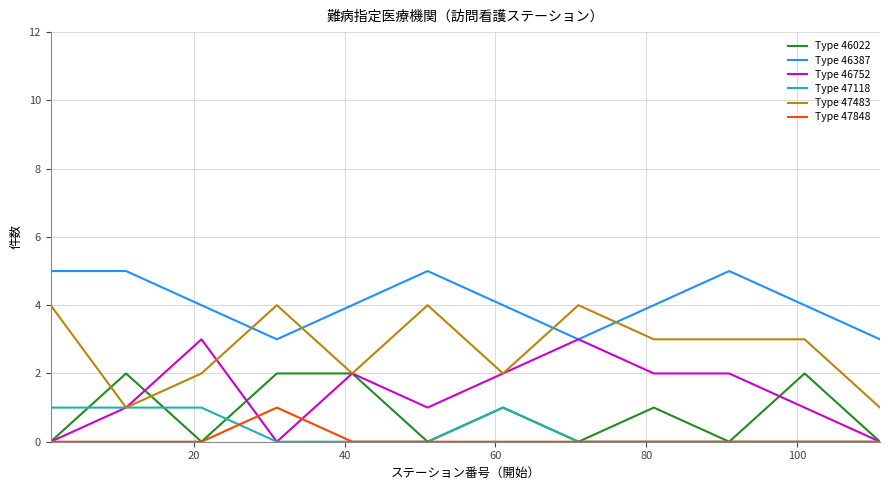

How many lines are shown in the chart?

6